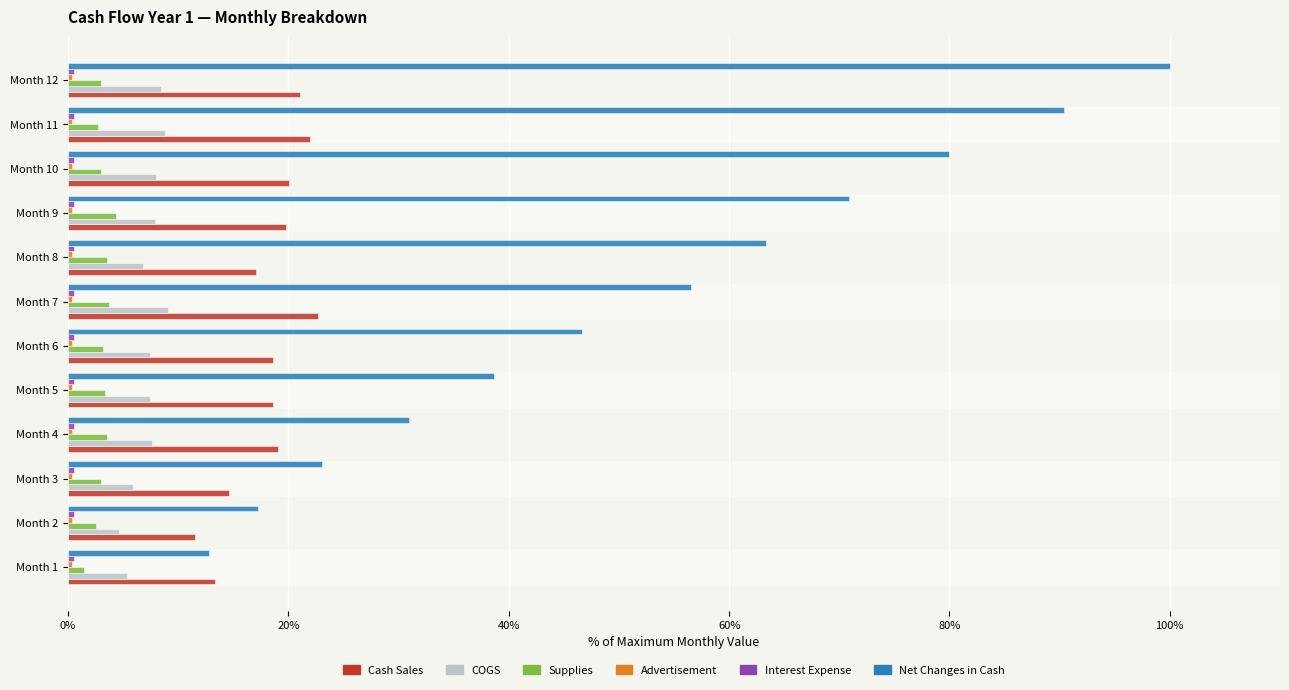

The Supplies series shows 3.2 at Month 6. True or false?

True